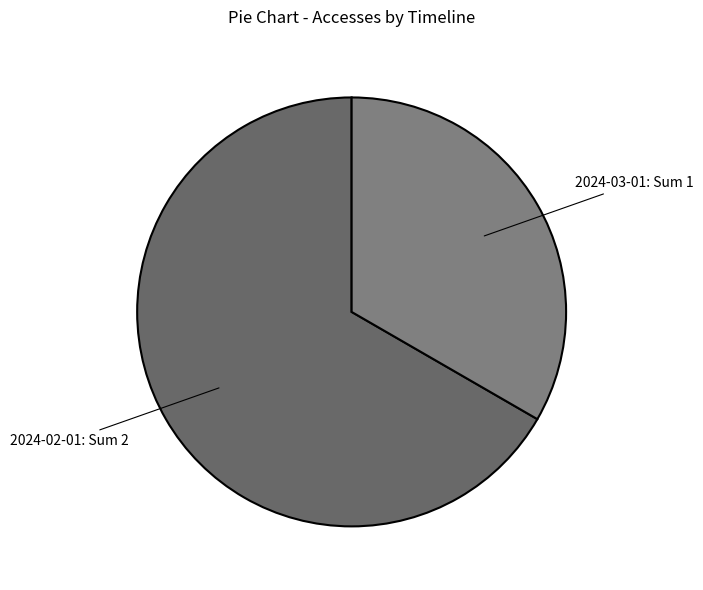

True or false: 2024-03-01 accounts for 20% of the total.

False